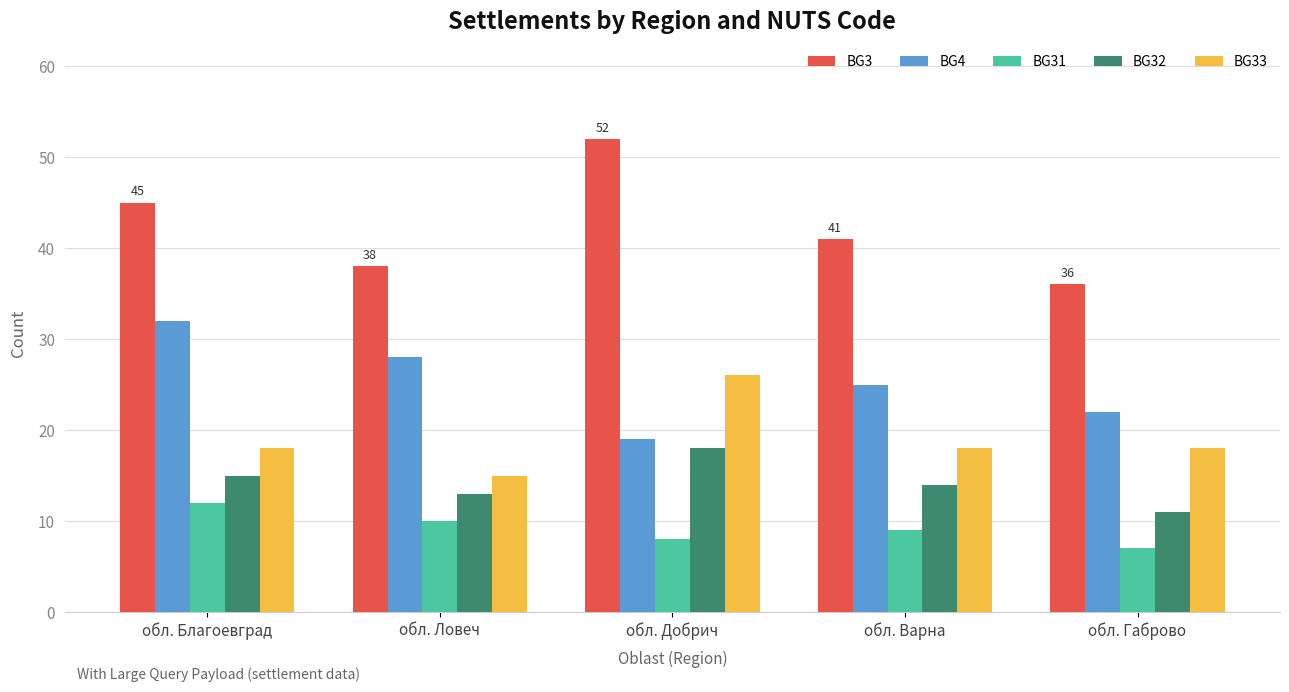

List the labels in order of BG31 value, smallest first.

обл. Габрово, обл. Добрич, обл. Варна, обл. Ловеч, обл. Благоевград